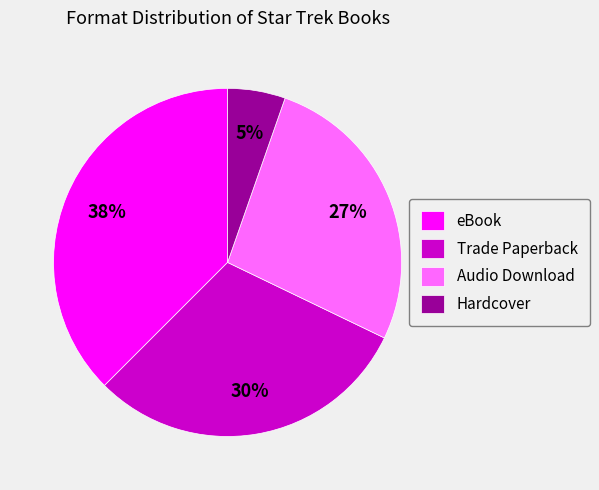

Is there any slice that represents more than half of the pie?

No